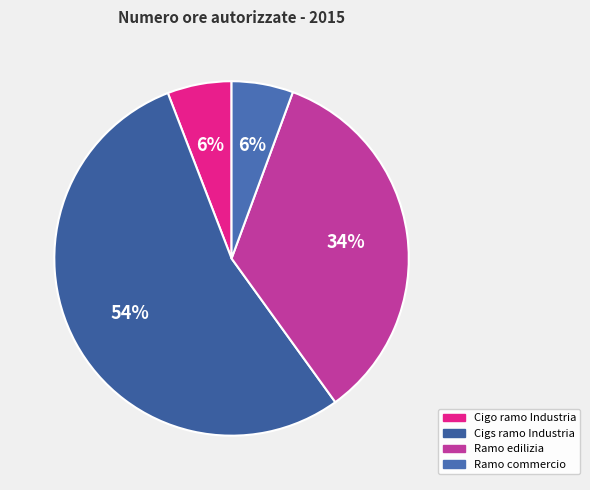

Which slice is the largest?

Cigs ramo Industria